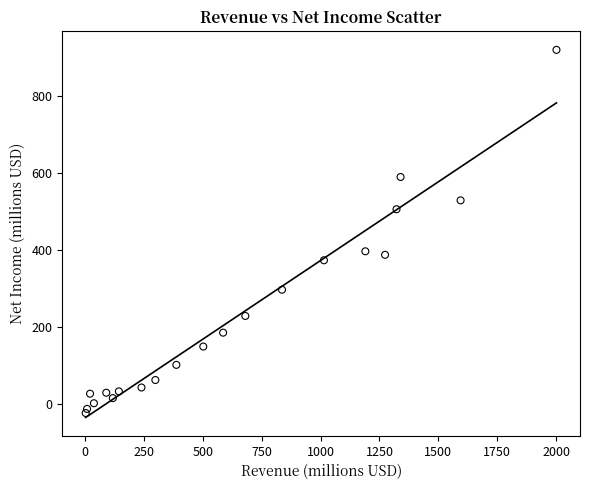

What is the range of Y values (max minus min)?

941.3